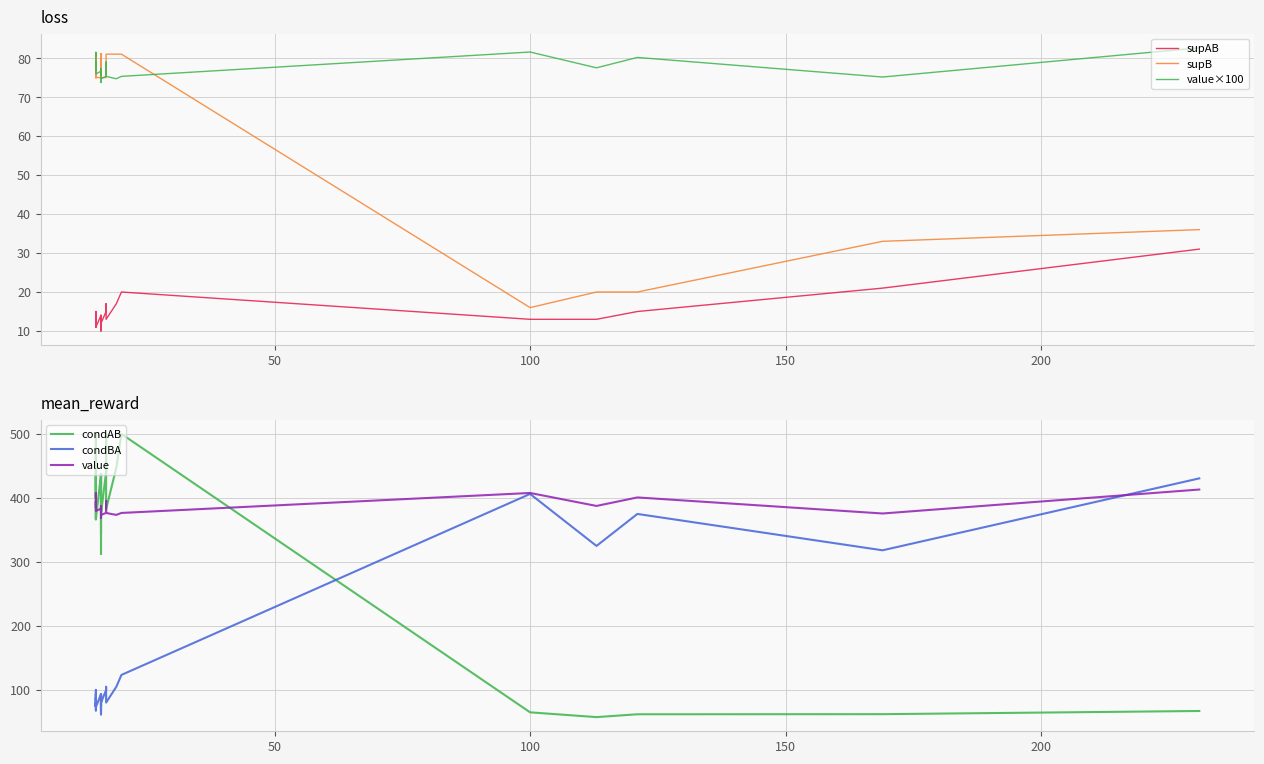

What is the highest value of the supB series?

81.0